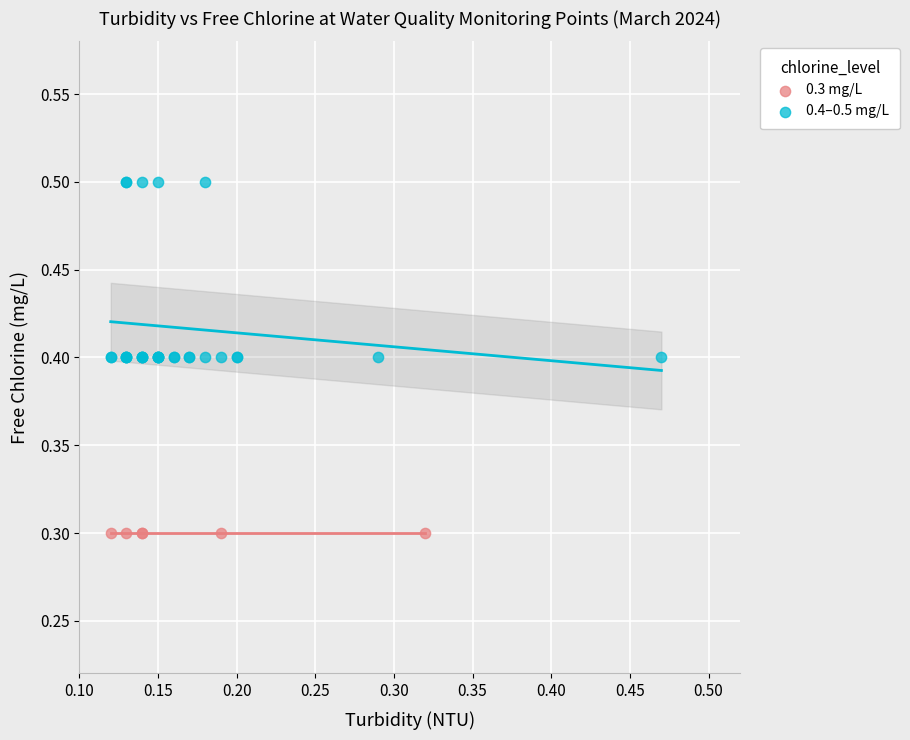

Which series contains the lowest Y value?

0.3 mg/L